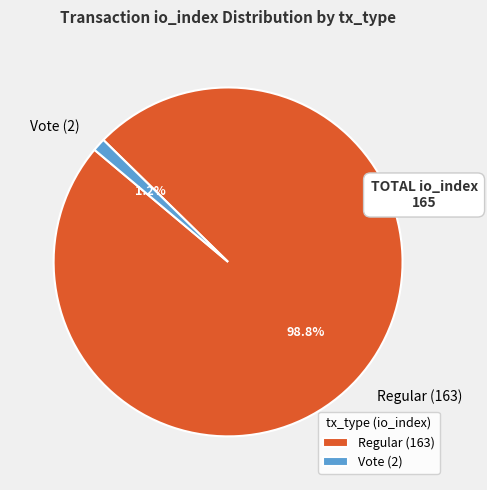

Which slice is the largest?

Regular (163)